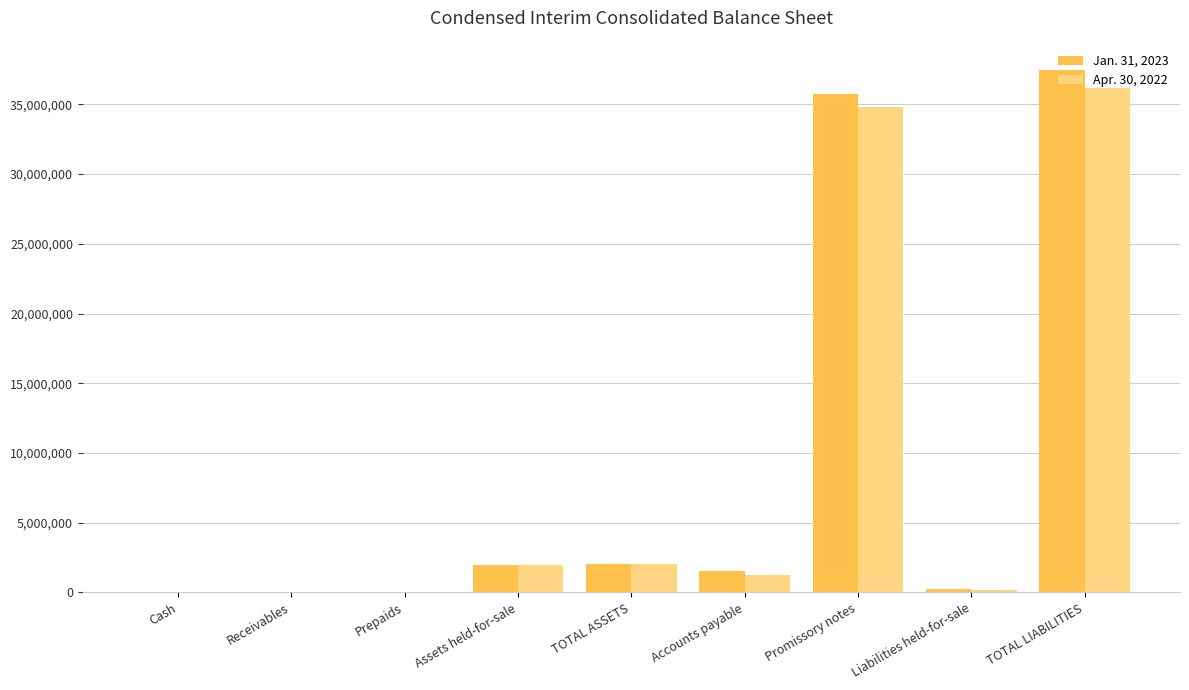

Which series changed the most between Accounts payable and Liabilities held-for-sale?

Jan. 31, 2023